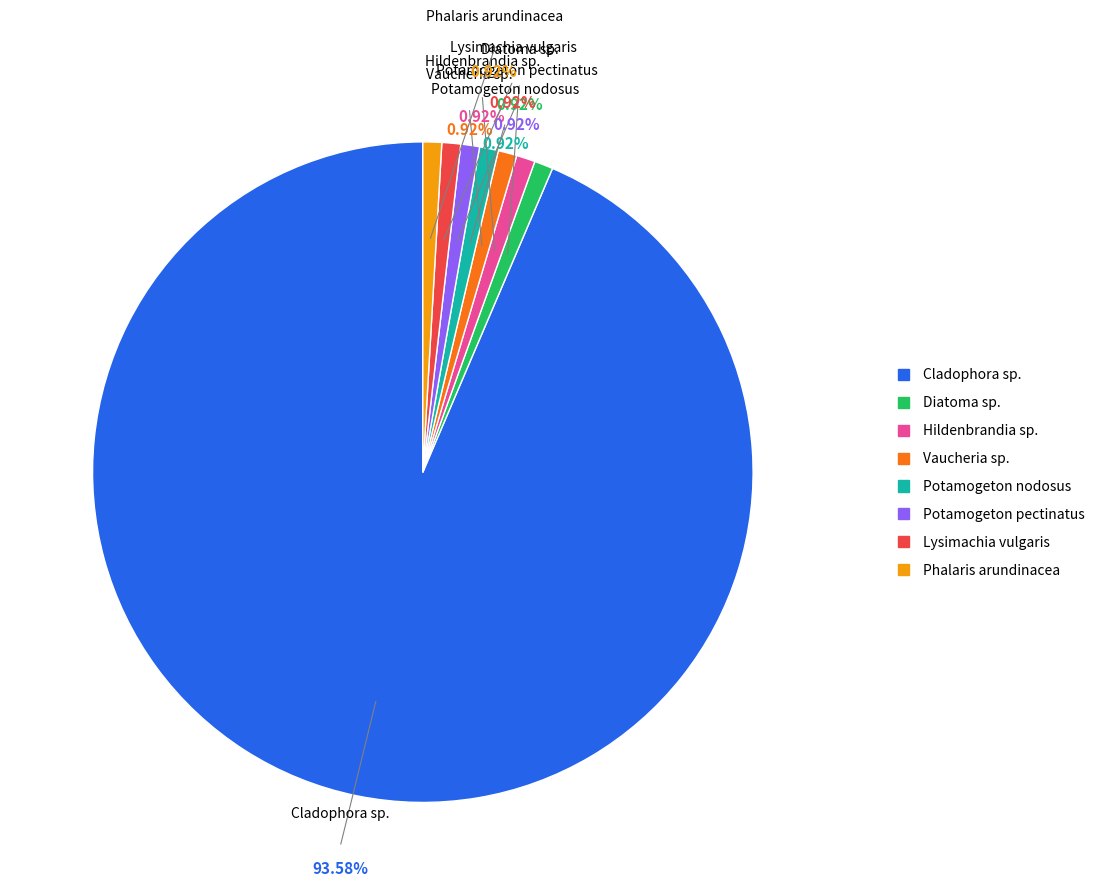

Does Cladophora sp. account for over 50% of the chart?

Yes